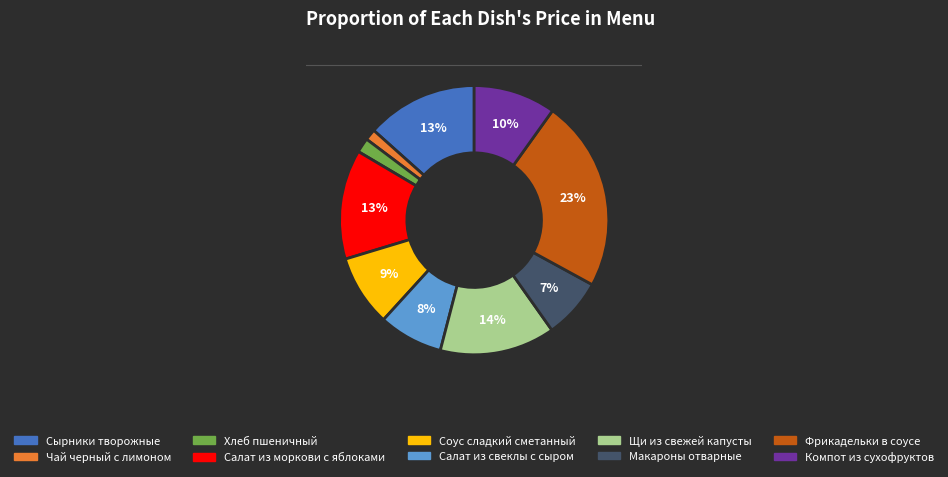

Combined, do Салат из свеклы с сыром and Сырники творожные account for over 50%?

No